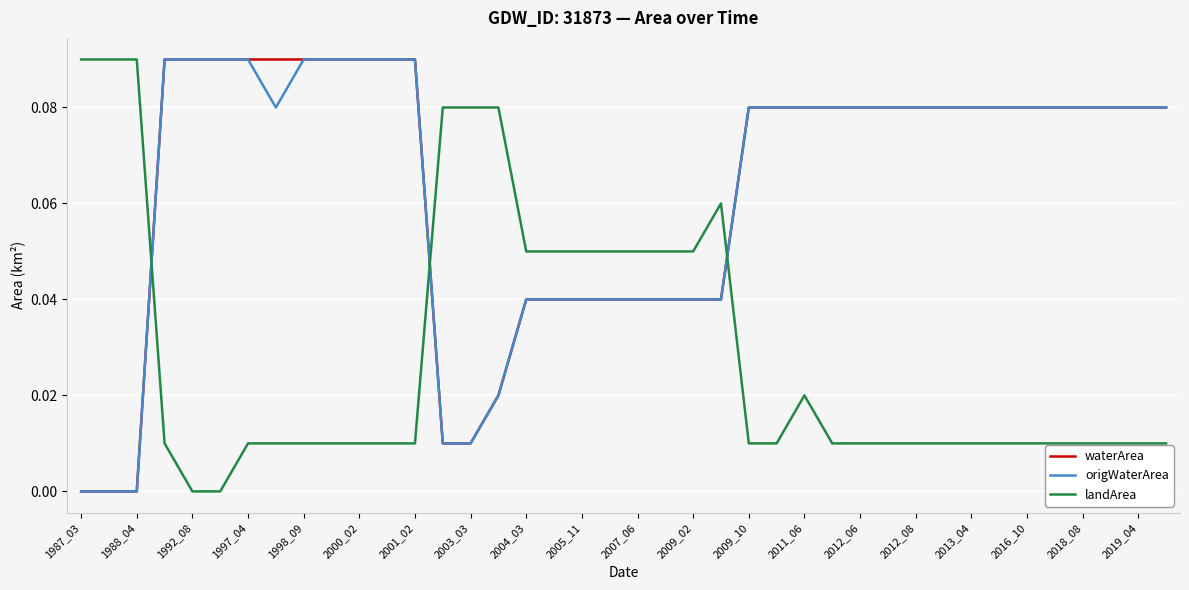

After their last crossing, which series has the higher values: landArea or waterArea?

waterArea